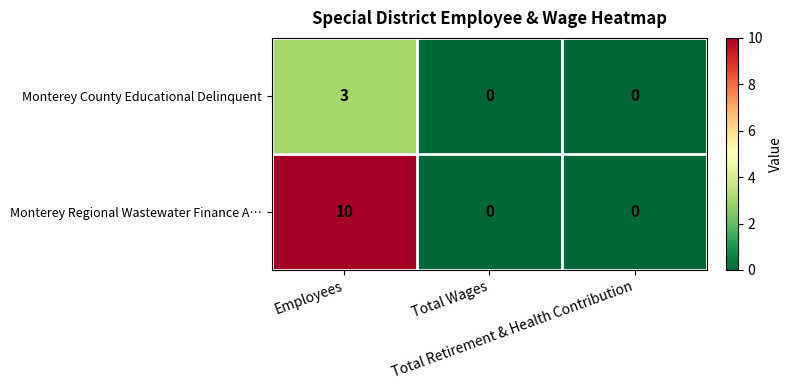

What is the sum of all Monterey County Educational Delinquent values?

3